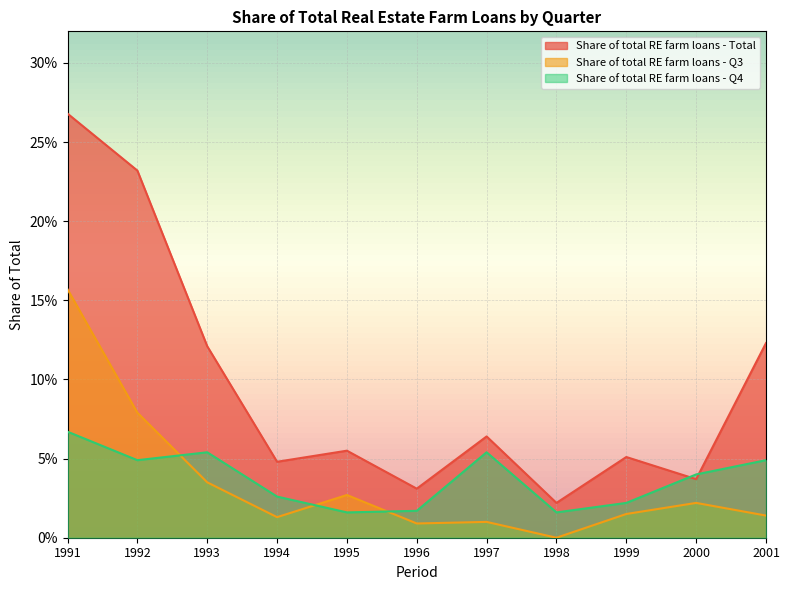

Which series ends up on top after the final intersection of Share of total RE farm loans - Q4 and Share of total RE farm loans - Q3?

Share of total RE farm loans - Q4